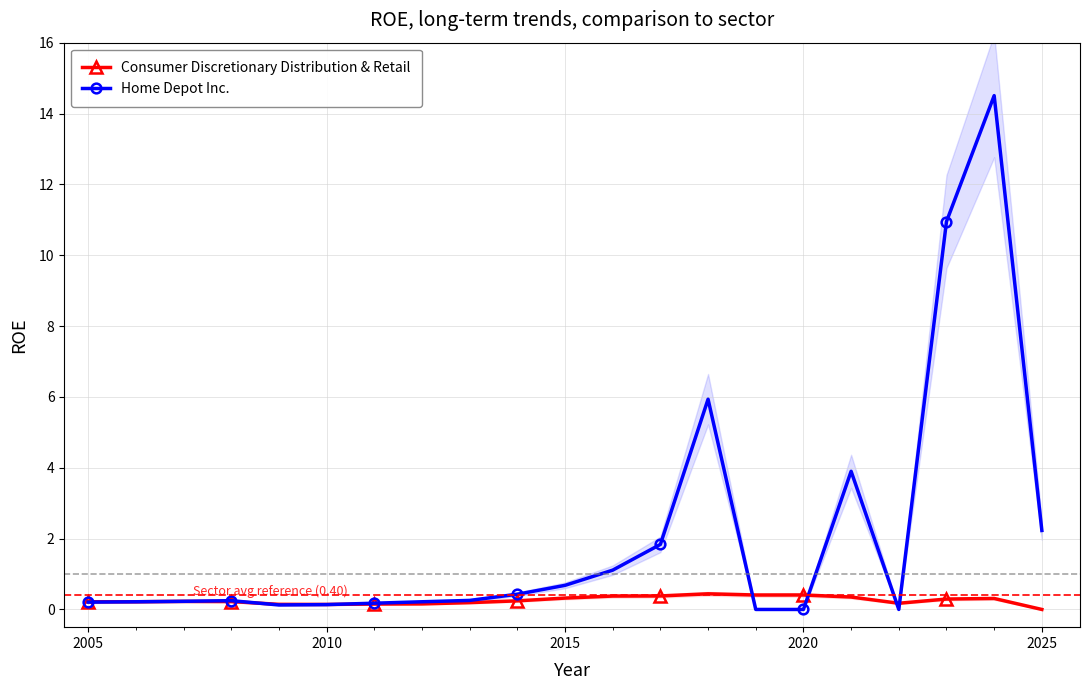

What is the maximum value for Home Depot Inc.?

14.5